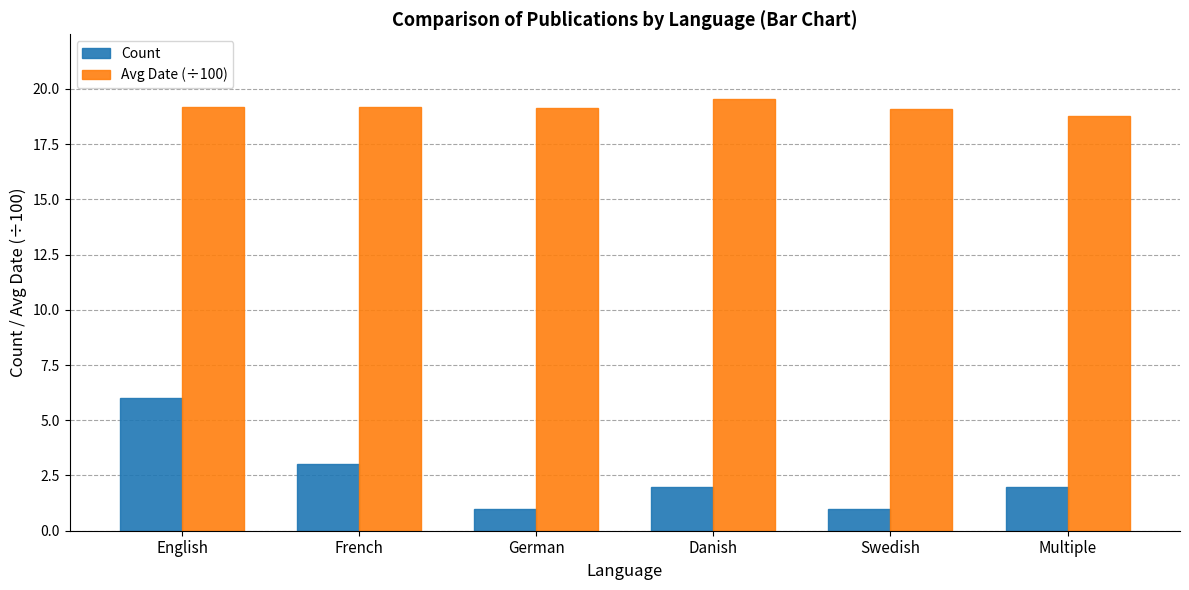

The value of Count at German is 0.2. True or false?

False